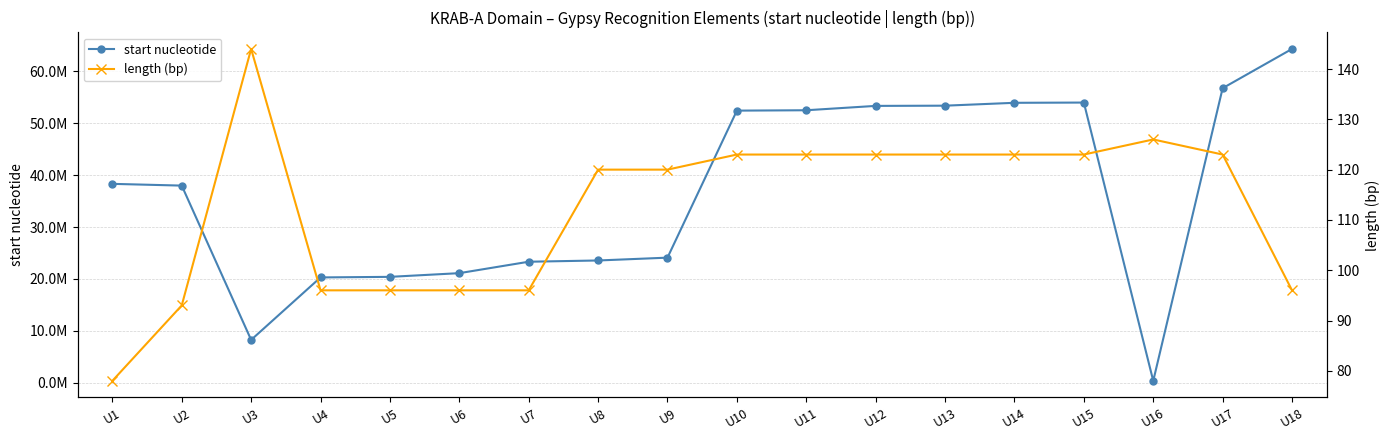

True or false: length (bp) has a value of 120 at U8.

True